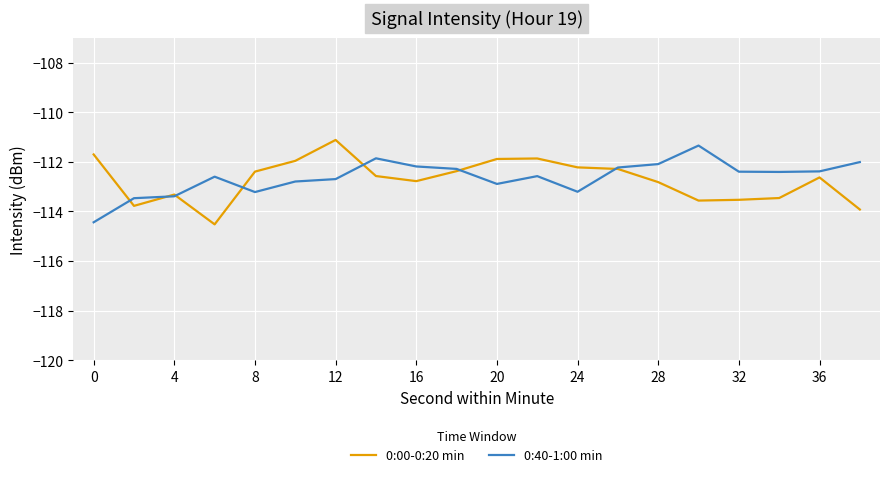

What is the maximum value for 0:40-1:00 min?

-111.3